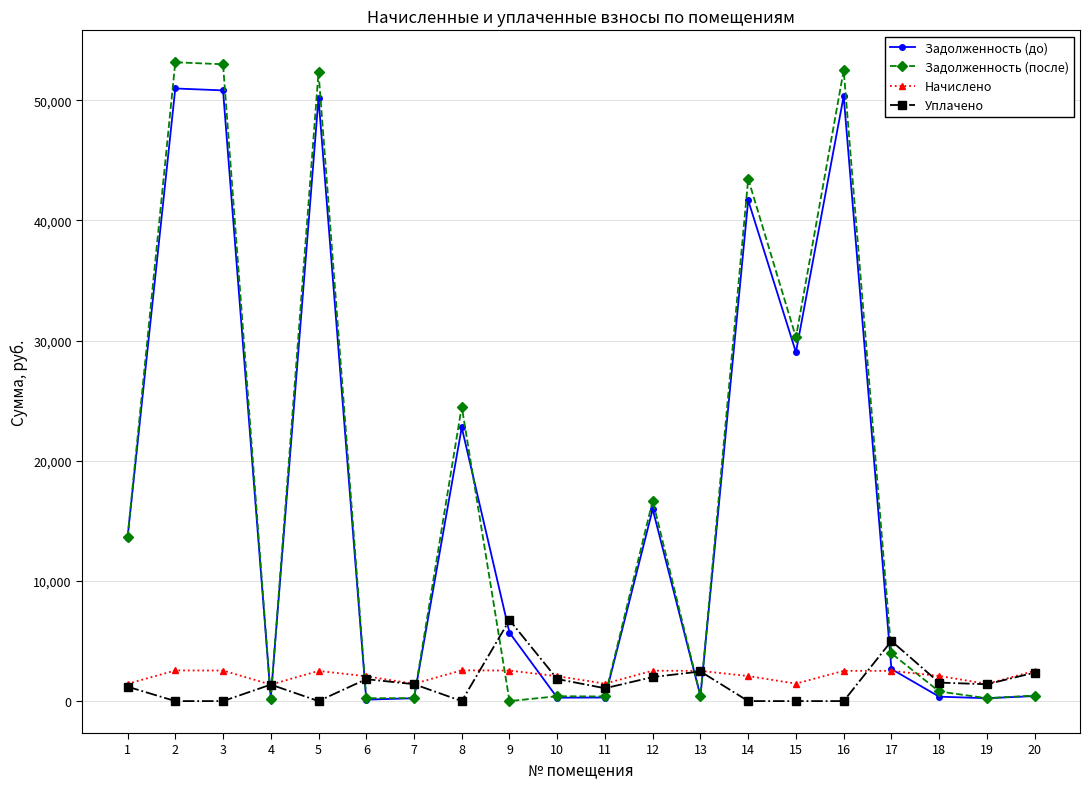

What is the difference between the highest and lowest values at 5?

52338.3